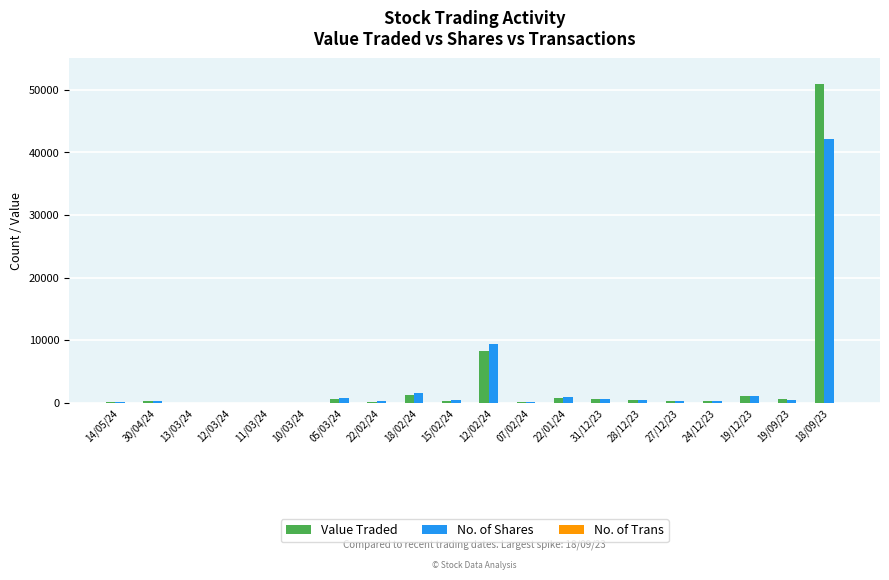

At which category is the sum across all series the highest?

18/09/23